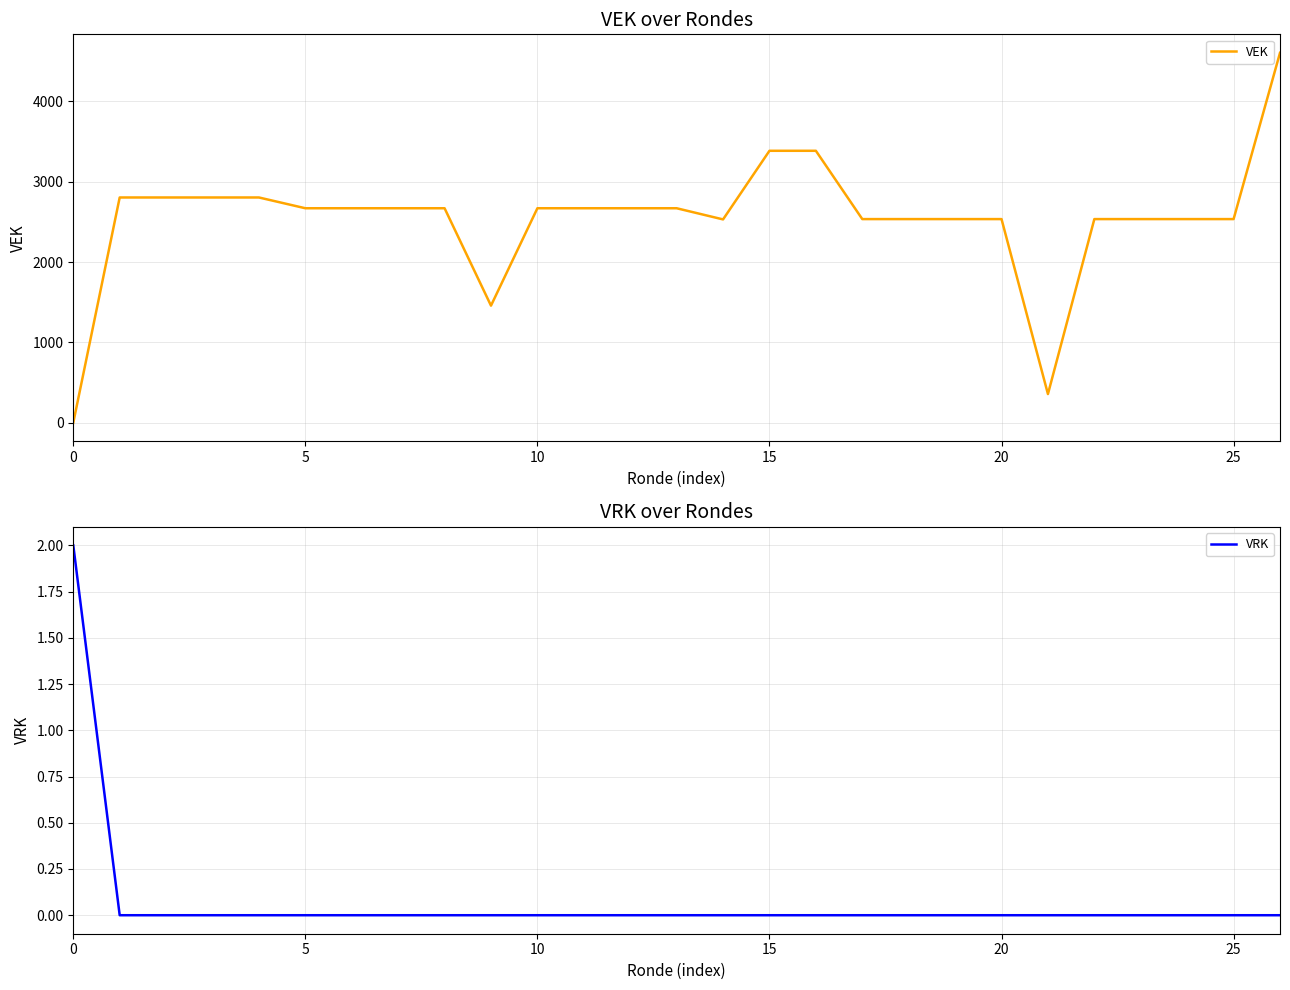

Is it true that VRK equals 0 at 26?

True